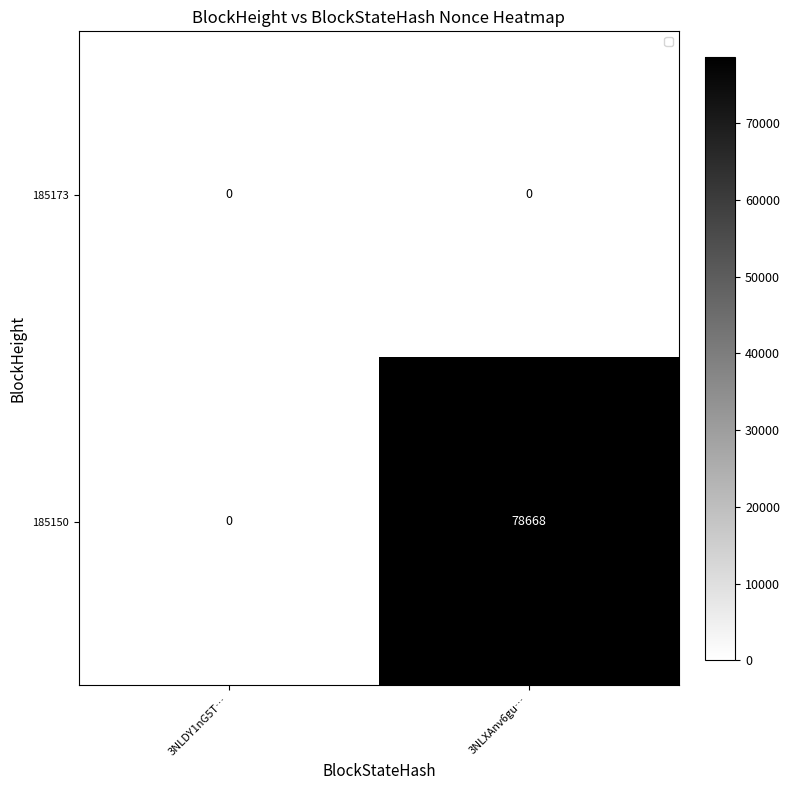

How many distinct data groups are displayed?

2